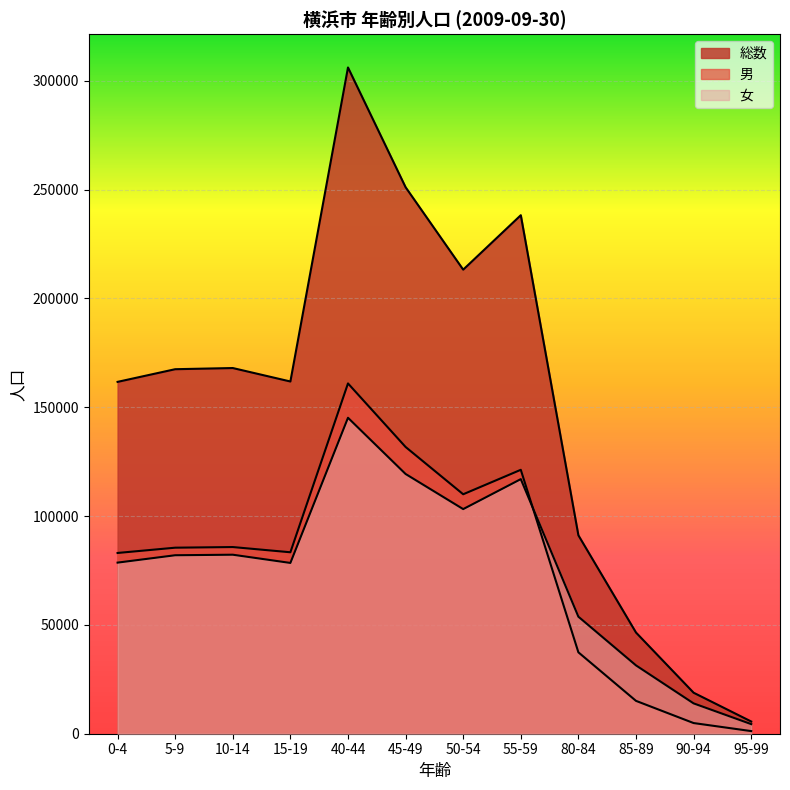

Does the chart display data point markers on the line(s)?

No